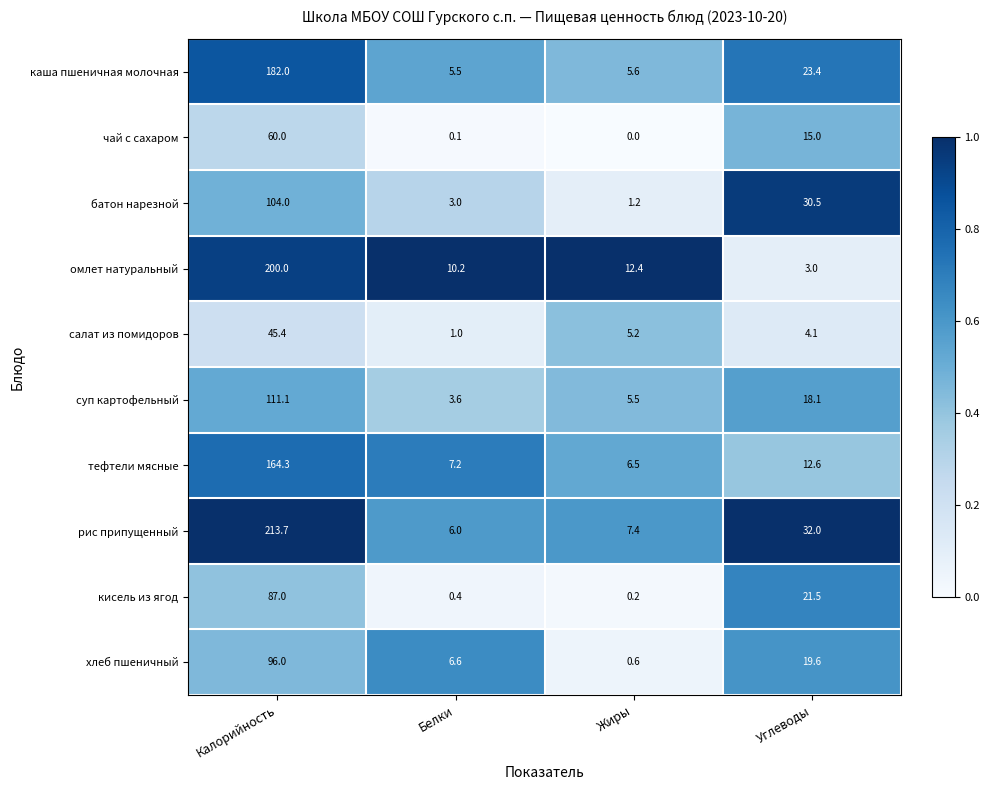

At how many categories does at least one series exceed 0?

4